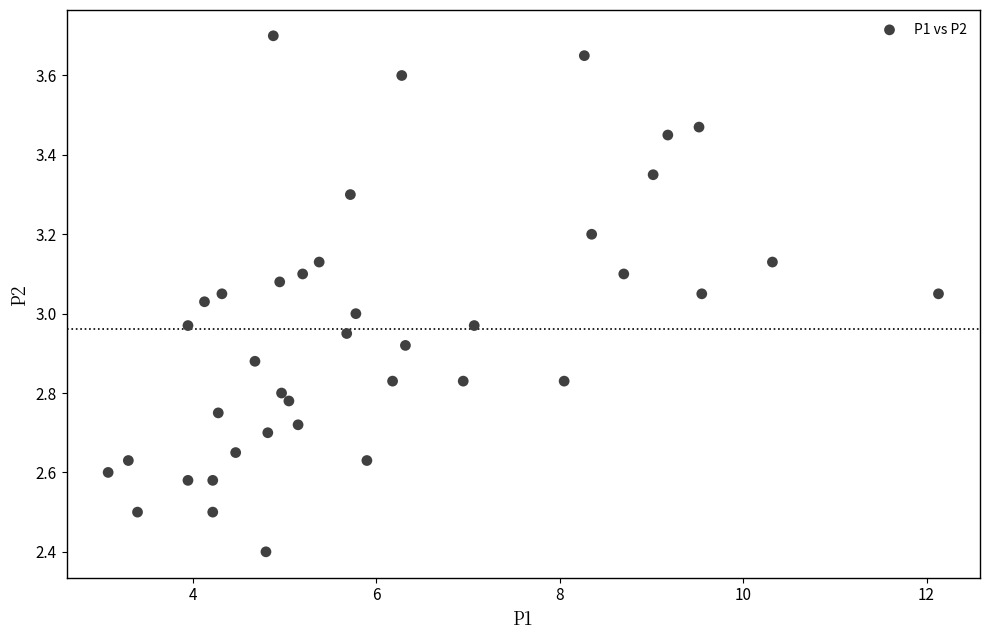

What is the range of X values (max minus min)?

9.1